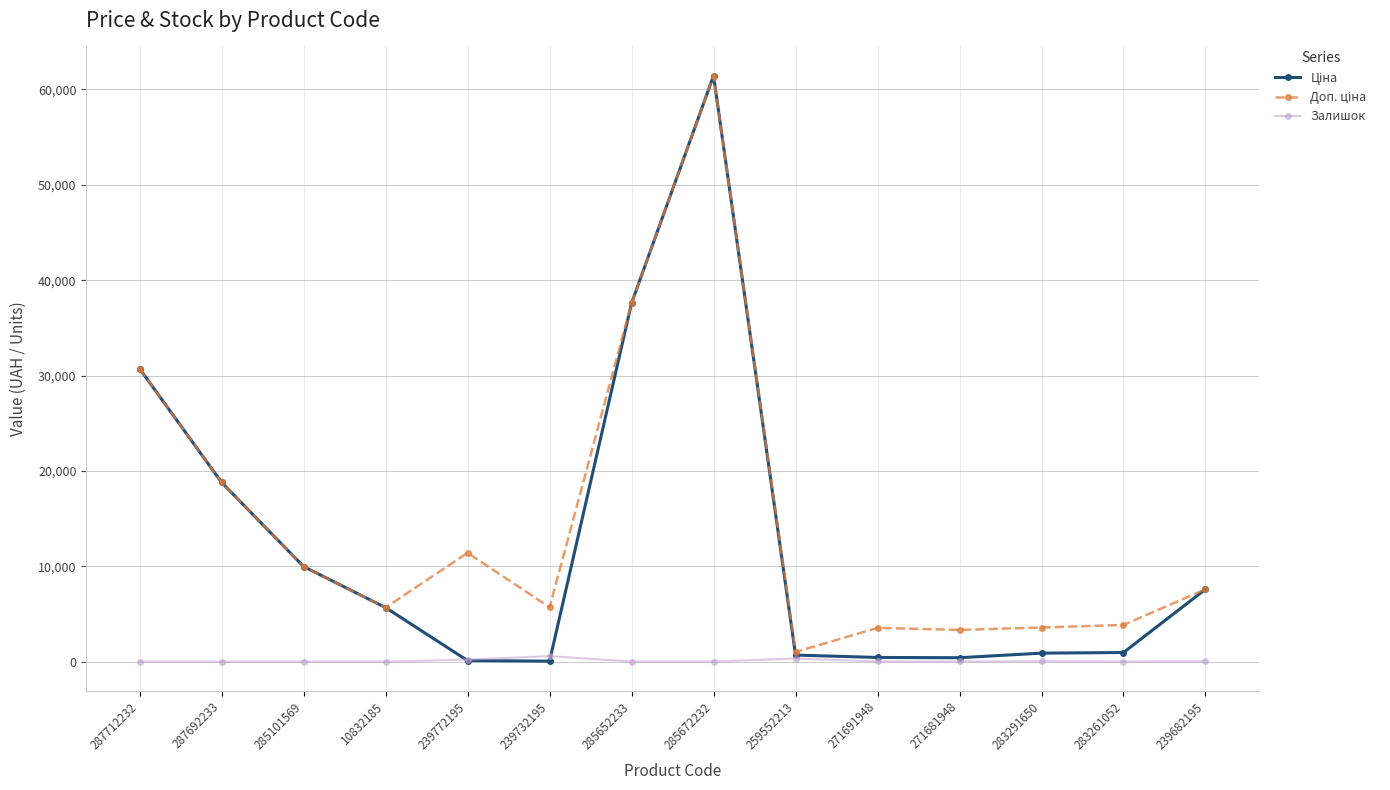

At how many categories does at least one series exceed 20892?

3